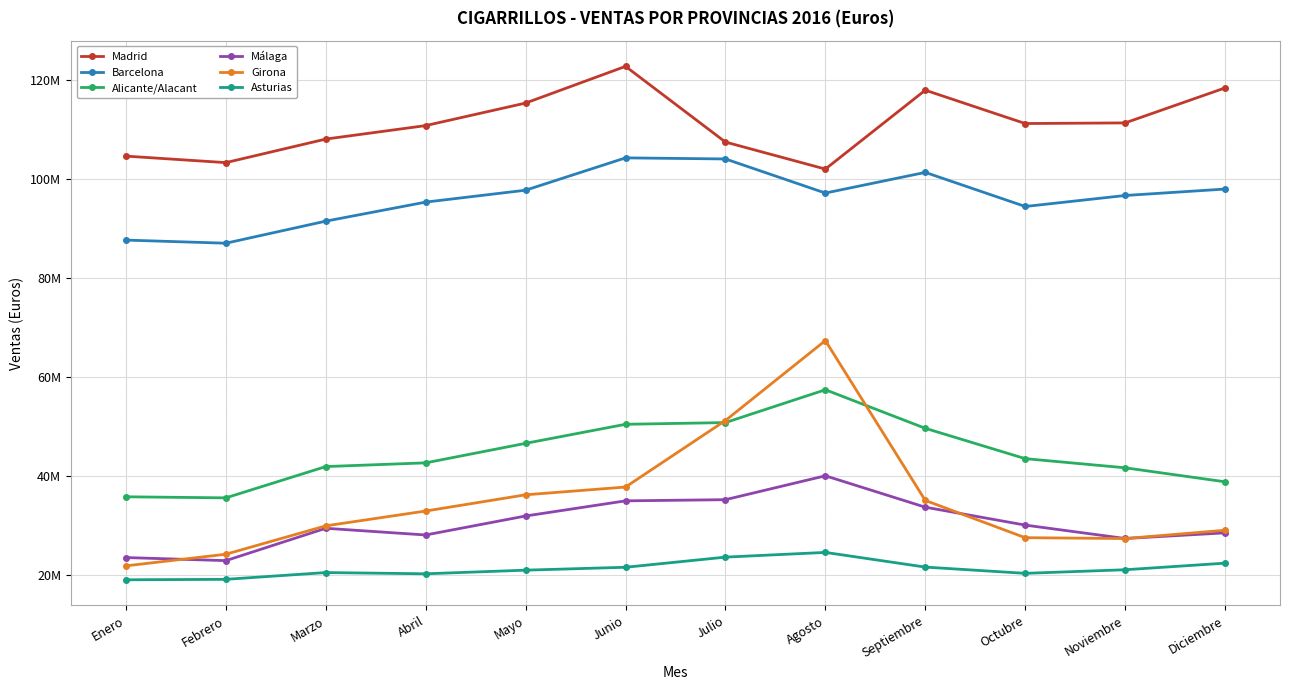

Which category has the highest value across all series?

Junio